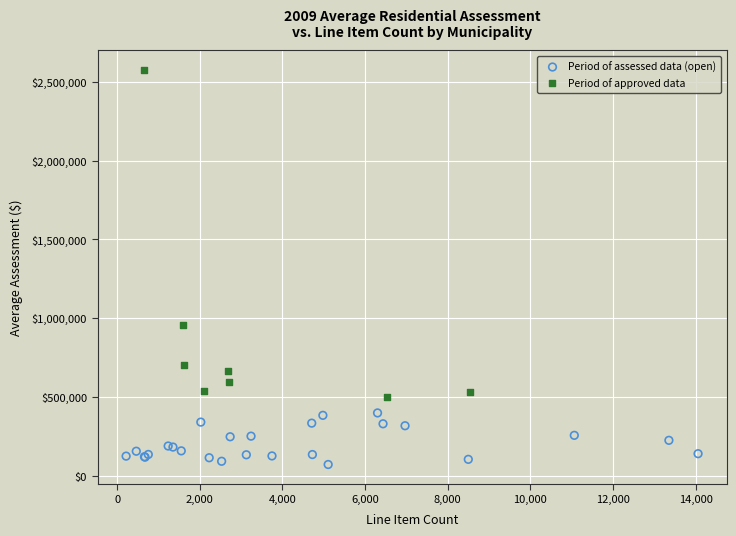

Which series contains the highest Y value?

Period of approved data